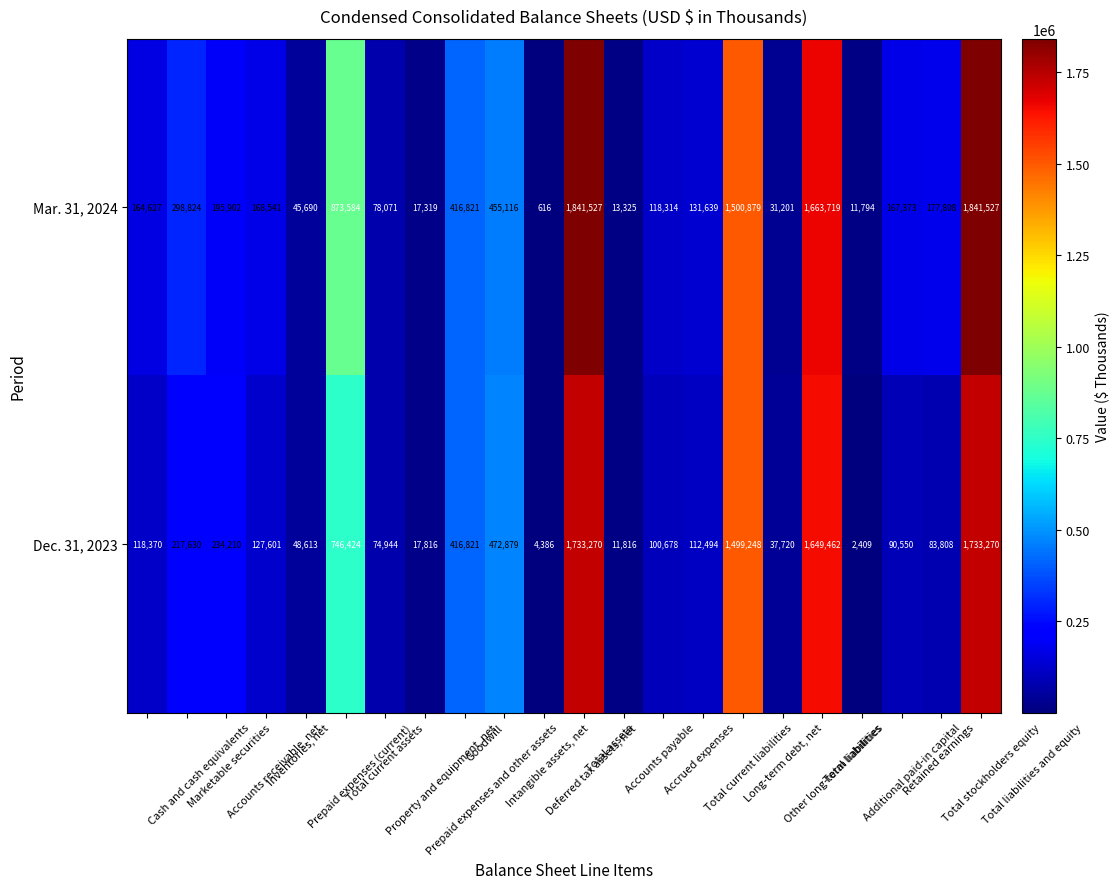

What is the minimum value shown in the chart?

616